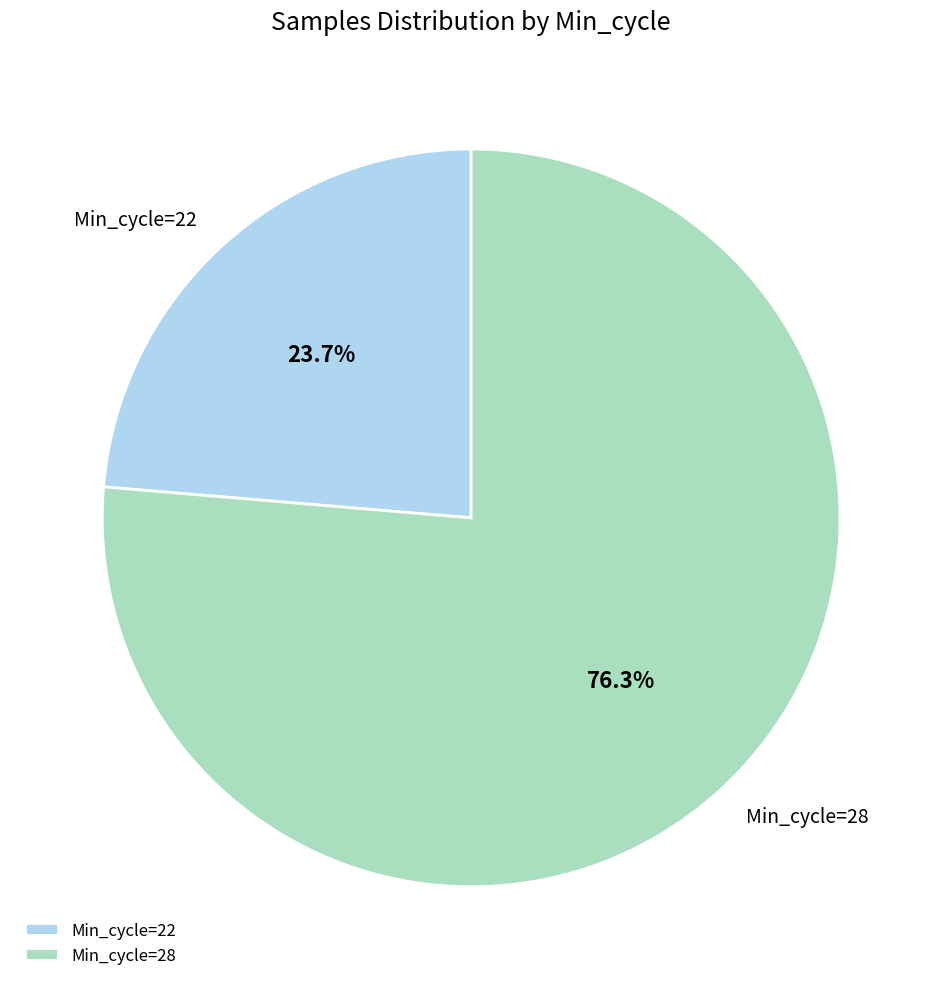

How many segments does this pie chart have?

2